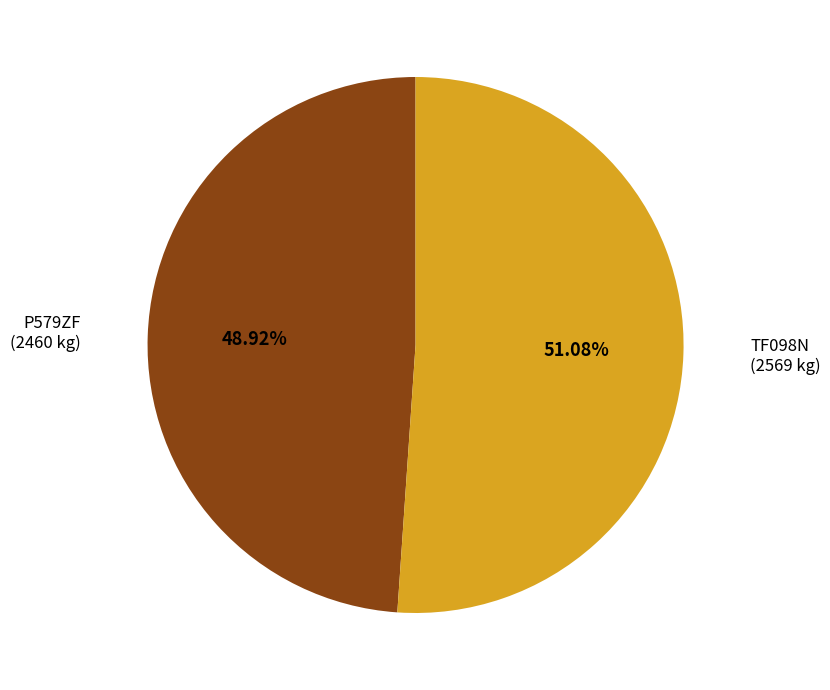

Which slice is the largest?

TF098N